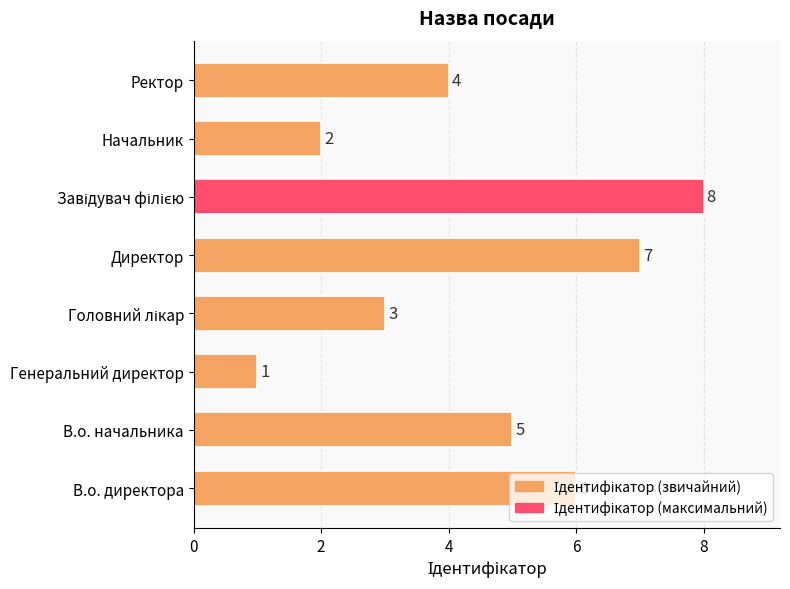

Between Начальник and Директор, which is larger?

Директор